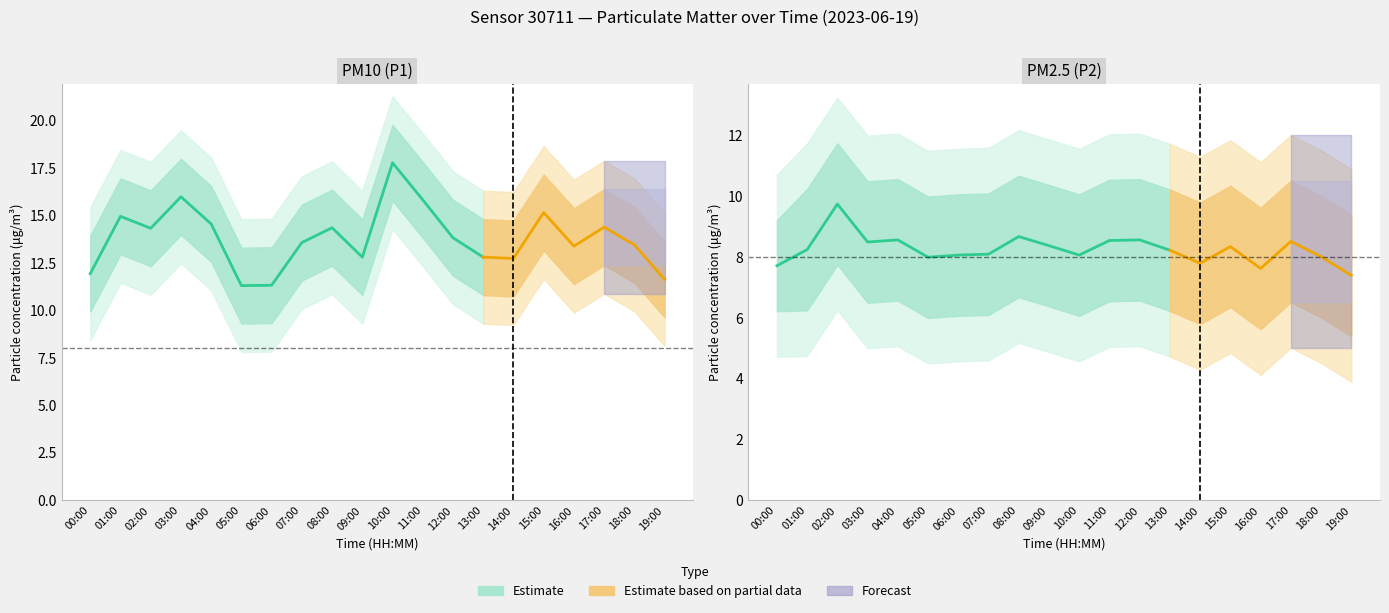

What is the greatest value displayed?

17.8